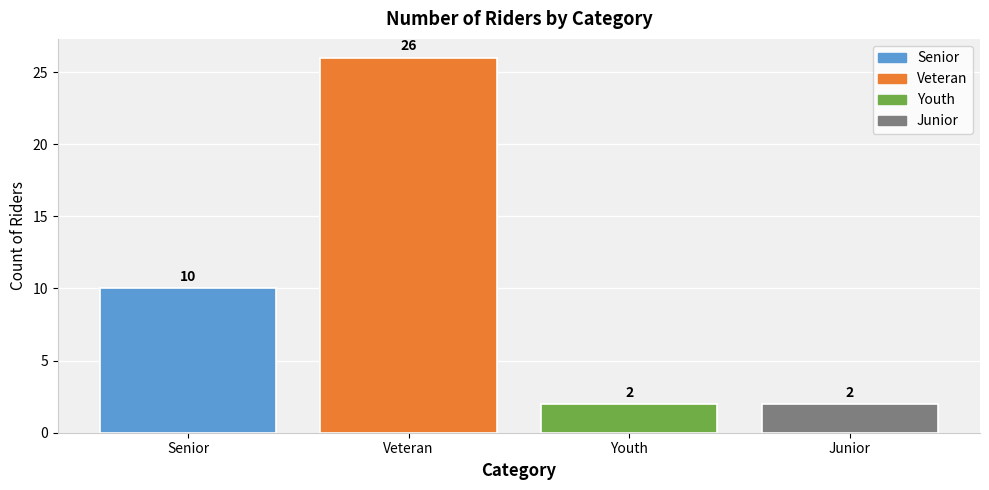

At which category does the chart reach its peak across all series?

Veteran